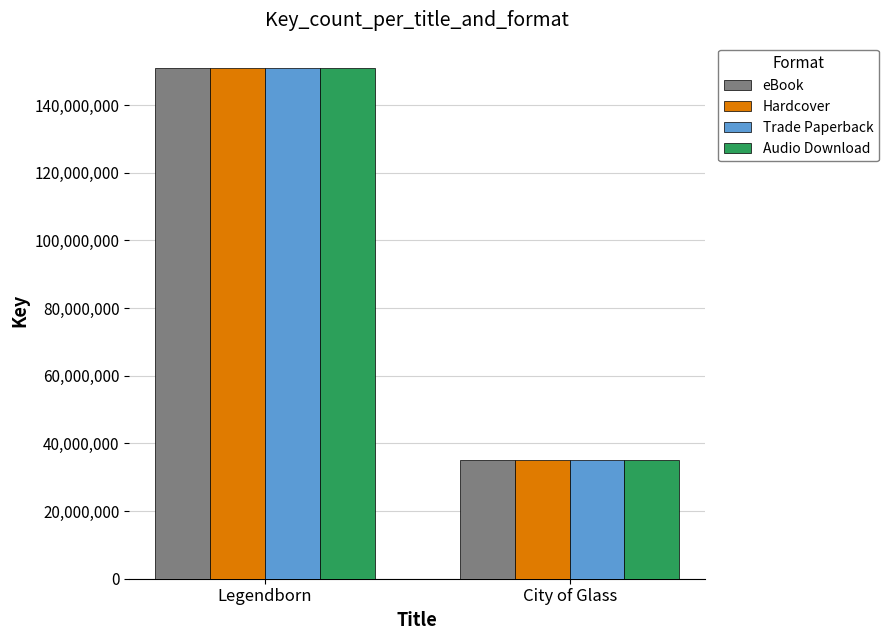

What position from the right is Legendborn?

2